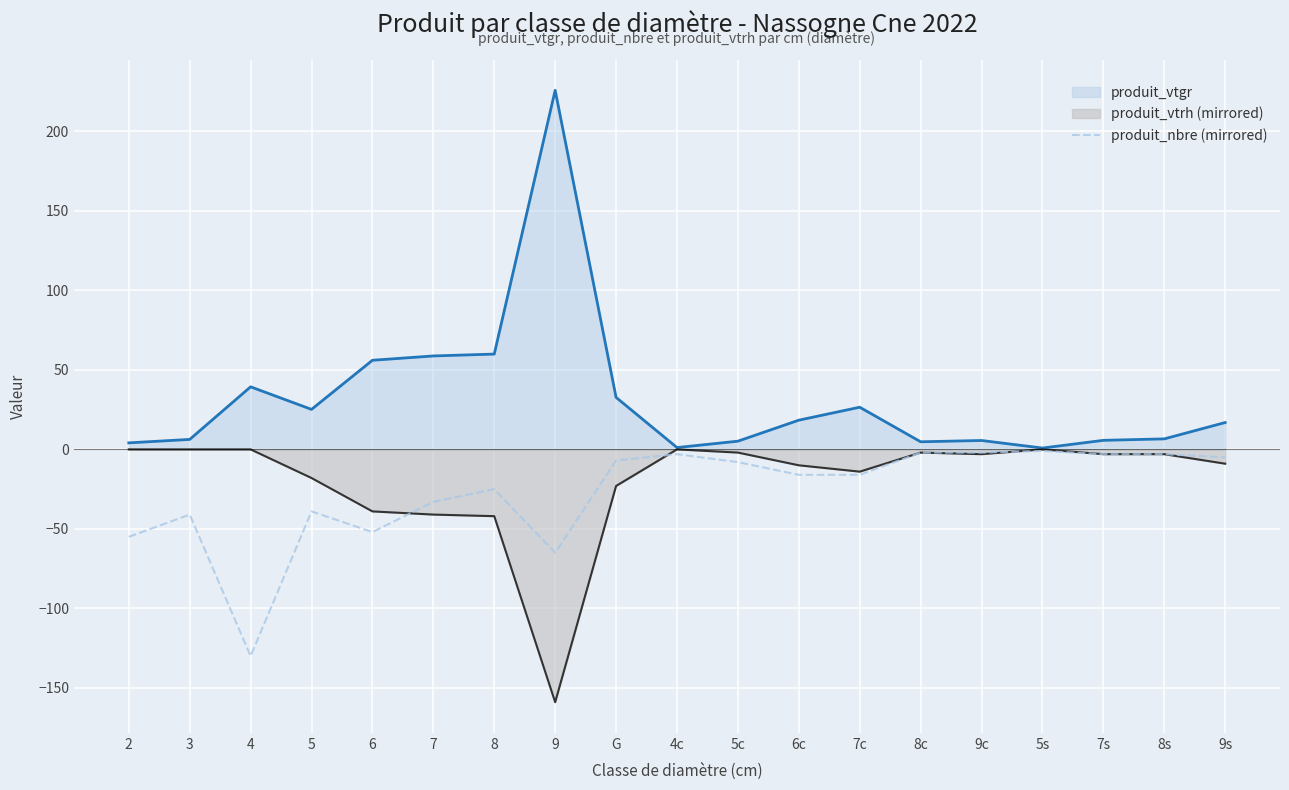

Rank the series at 8 from lowest to highest value.

produit_vtrh (mirrored), produit_nbre (mirrored), produit_vtgr